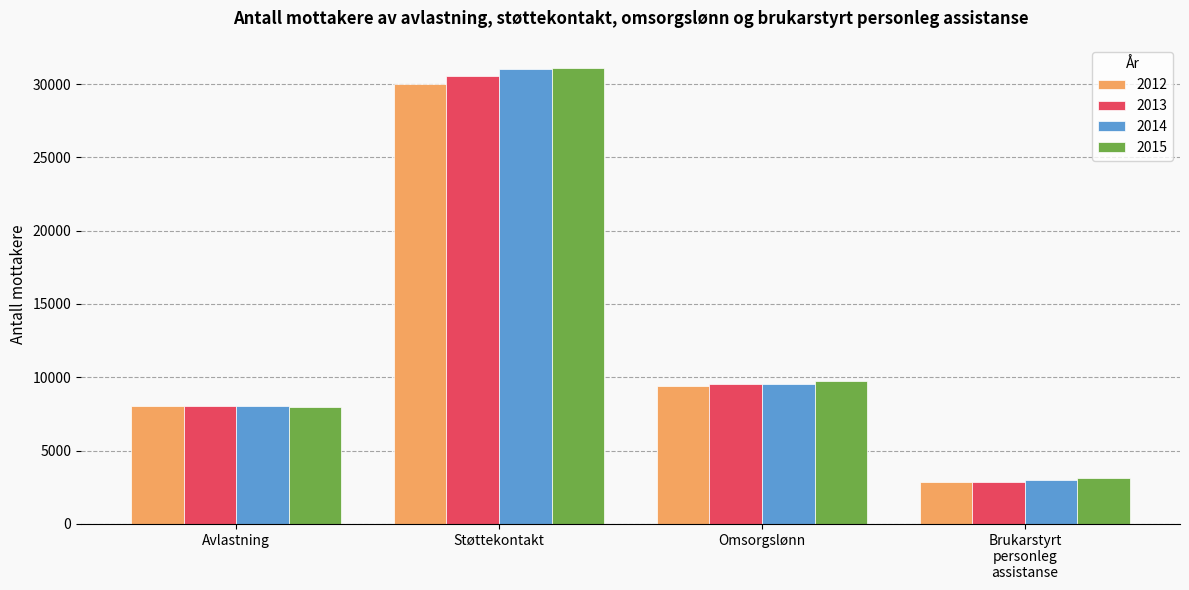

What is the difference between the highest and lowest values at Støttekontakt?

1141